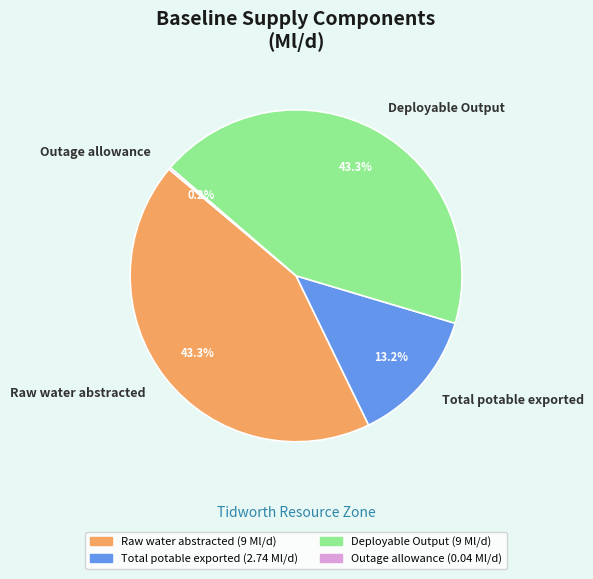

Does any single category account for the majority?

No